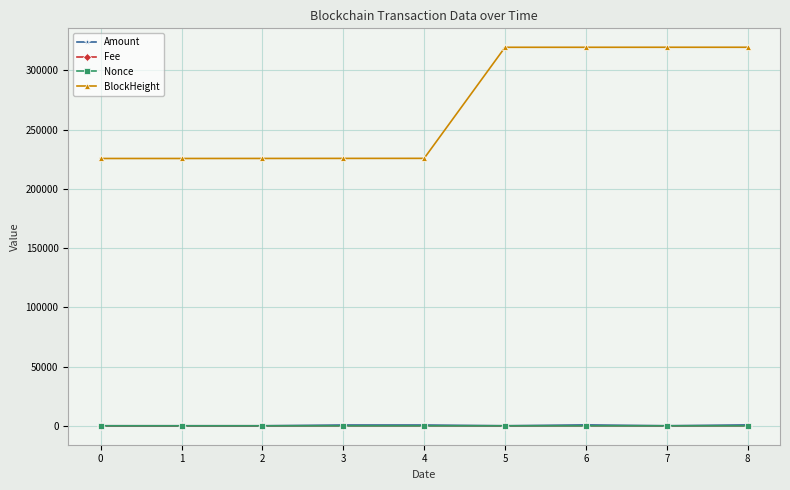

The Fee series shows 0.0 at 2. True or false?

True